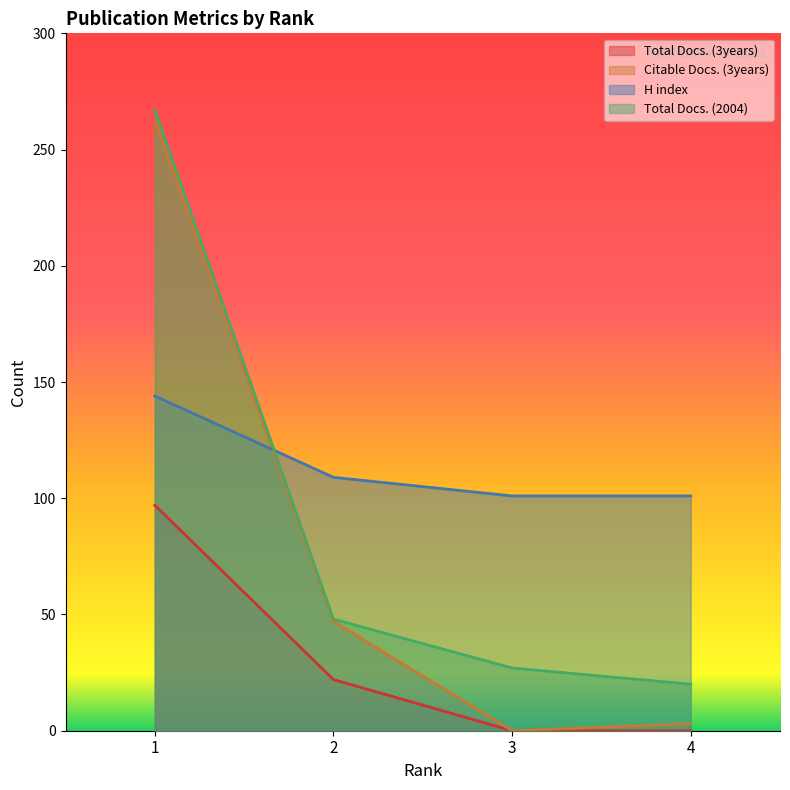

Reading left to right, transcribe all the data shown in this chart.

Total Docs. (3years): 97	22	0	0
Citable Docs. (3years): 263	47	0	3
H index: 144	109	101	101
Total Docs. (2004): 267	48	27	20